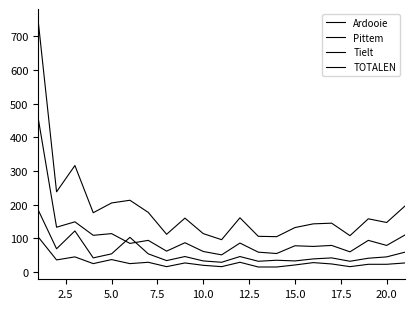

How many lines are shown in the chart?

4